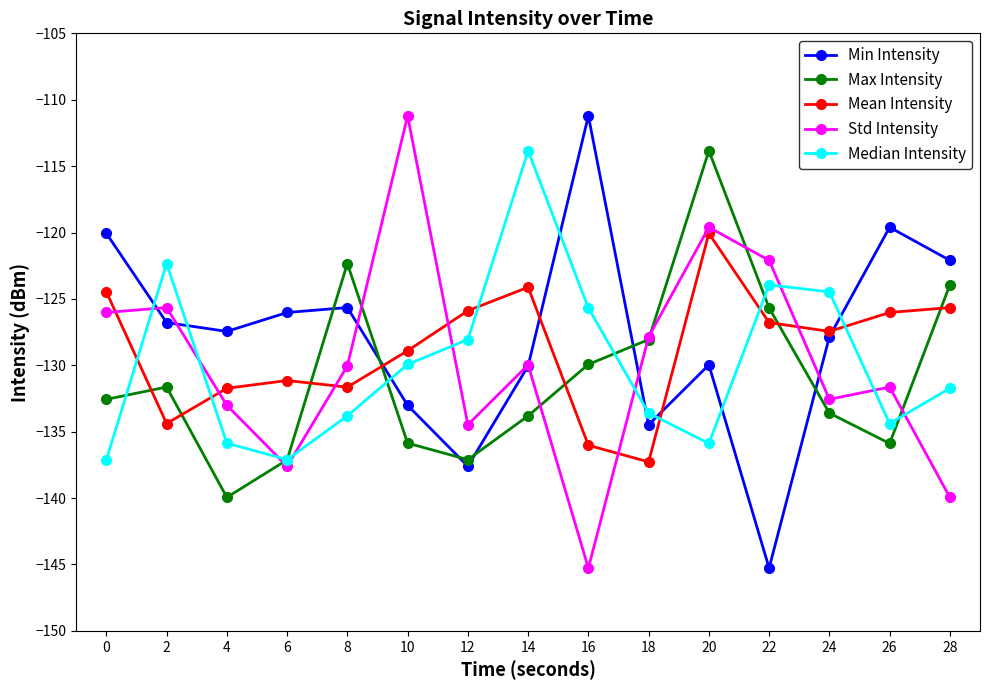

How many lines are shown in the chart?

5